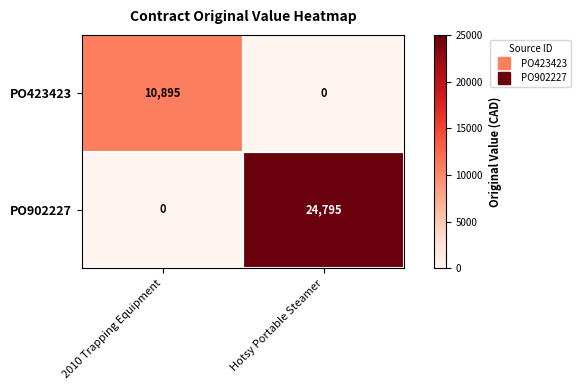

List the series in order of their peak value, lowest first.

PO423423, PO902227